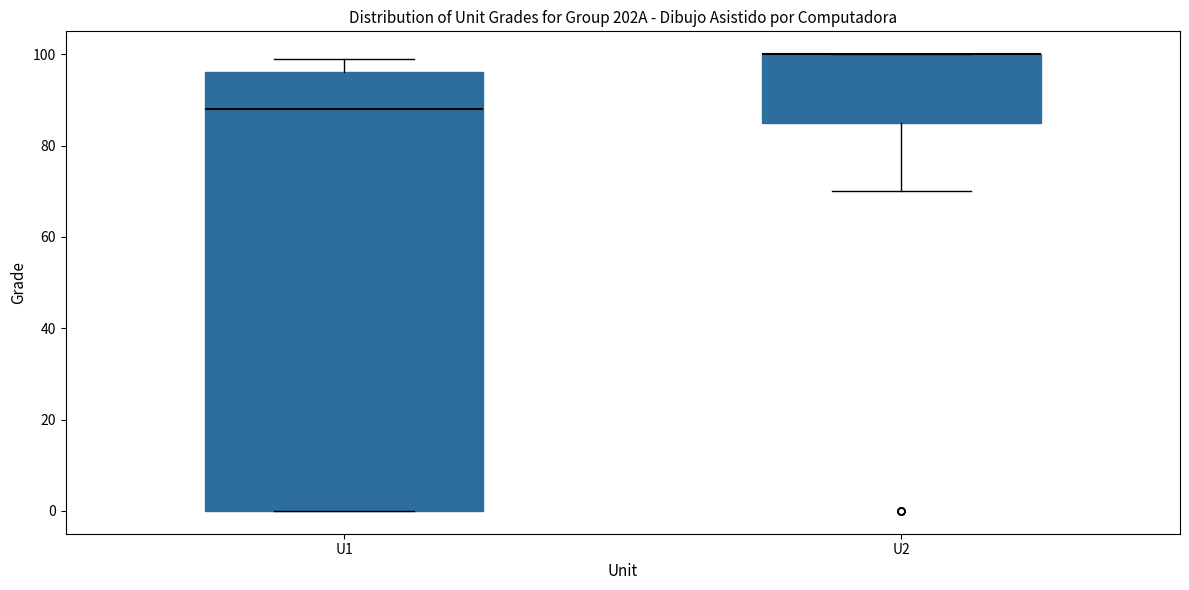

Where is the upper edge of the box for U2 on the y-axis? The values are not printed on the chart, so give them approximately, as read against the axis.

100